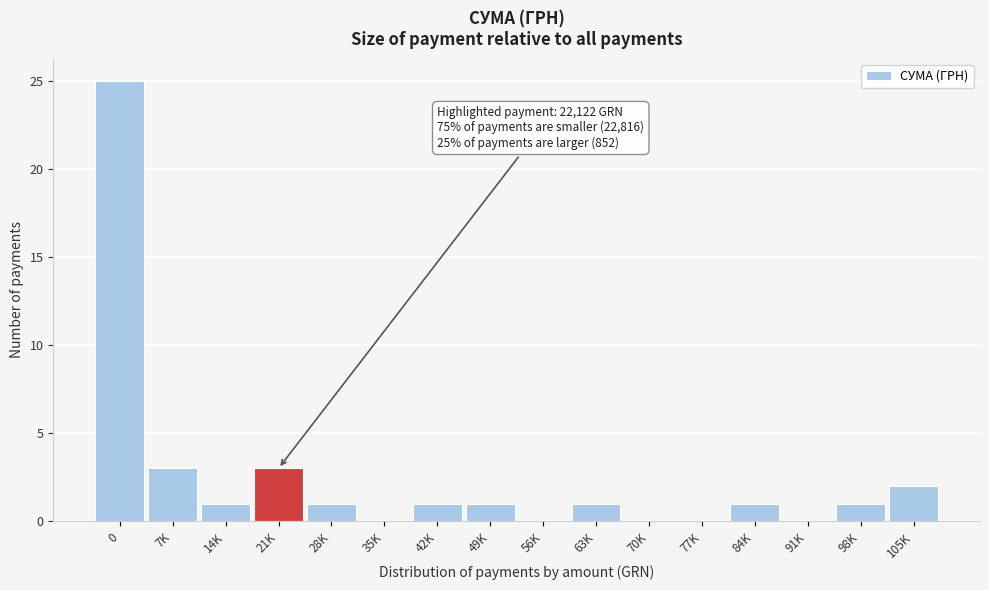

Reading left to right, what are all the values shown in this chart?

0=25	7K=3	14K=1	21K=3	28K=1	35K=0	42K=1	49K=1	56K=0	63K=1	70K=0	77K=0	84K=1	91K=0	98K=1	105K=2